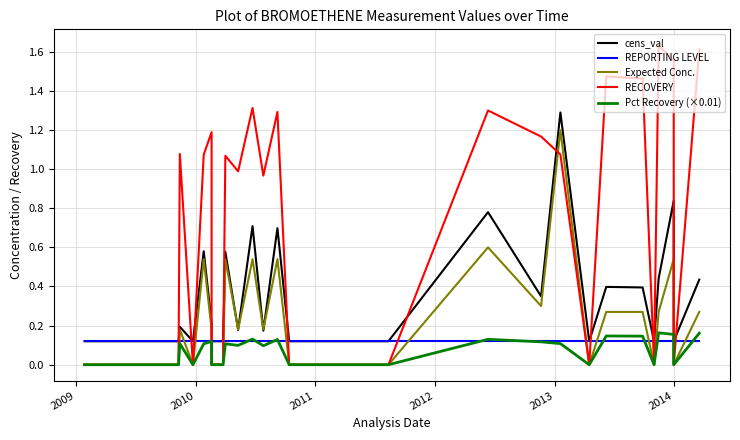

Is this an area chart (filled region under the line)?

No